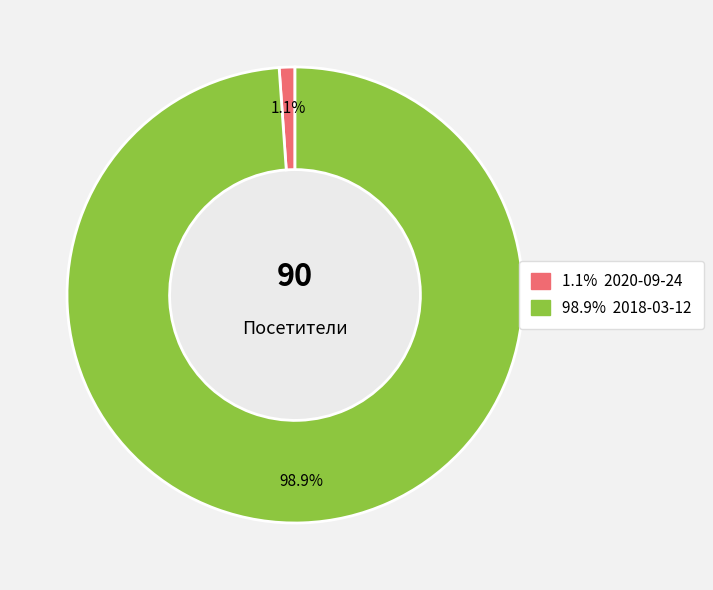

Which slice is the smallest?

2020-09-24